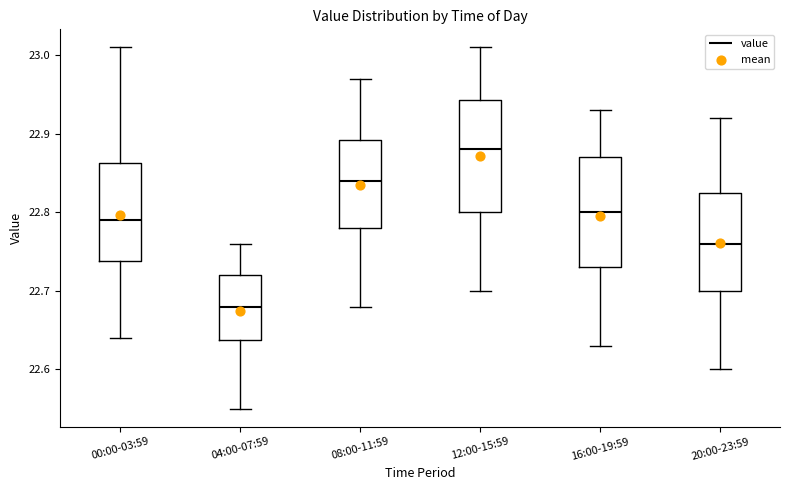

Which box has the lowest median line?

04:00-07:59